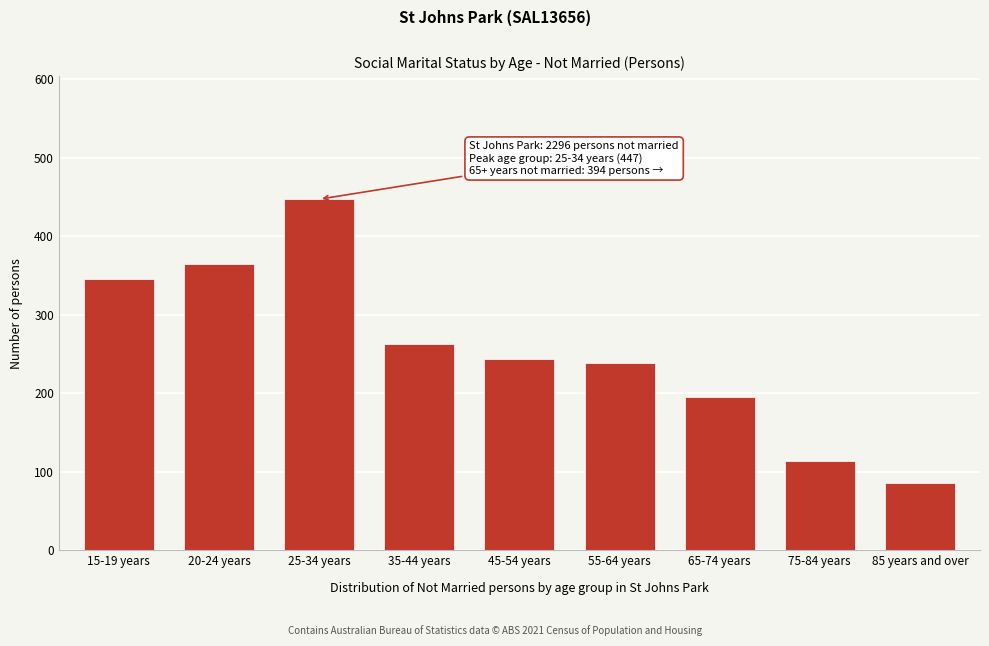

Reading right to left, what are all the values shown in this chart?

85 years and over=85	75-84 years=114	65-74 years=195	55-64 years=238	45-54 years=243	35-44 years=263	25-34 years=447	20-24 years=365	15-19 years=346